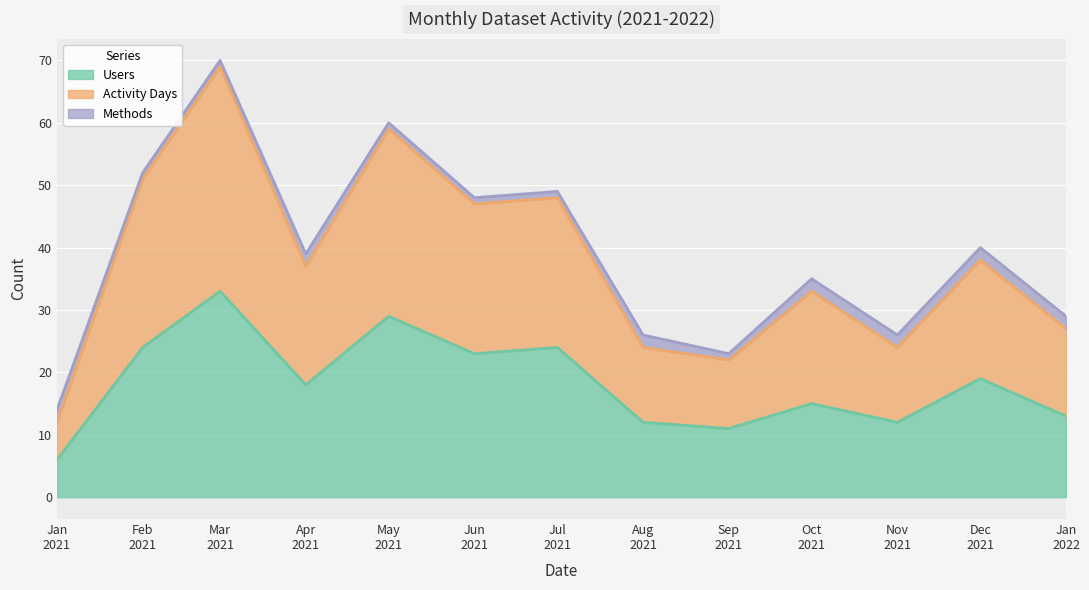

How many interior local peaks does the Users series have?

5